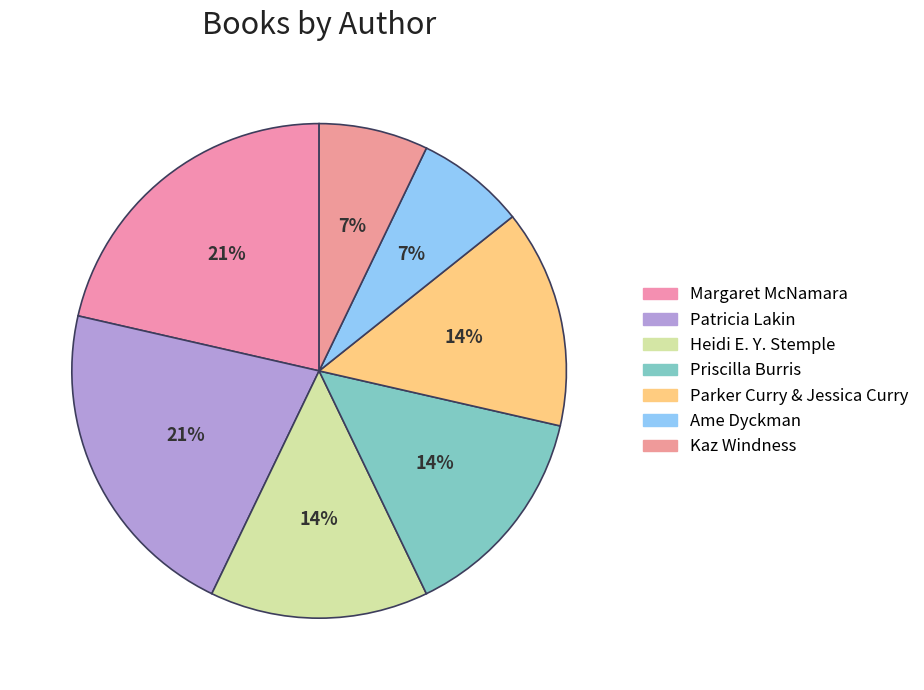

To the nearest percent, what is the combined percentage of Heidi E. Y. Stemple and Ame Dyckman?

21%